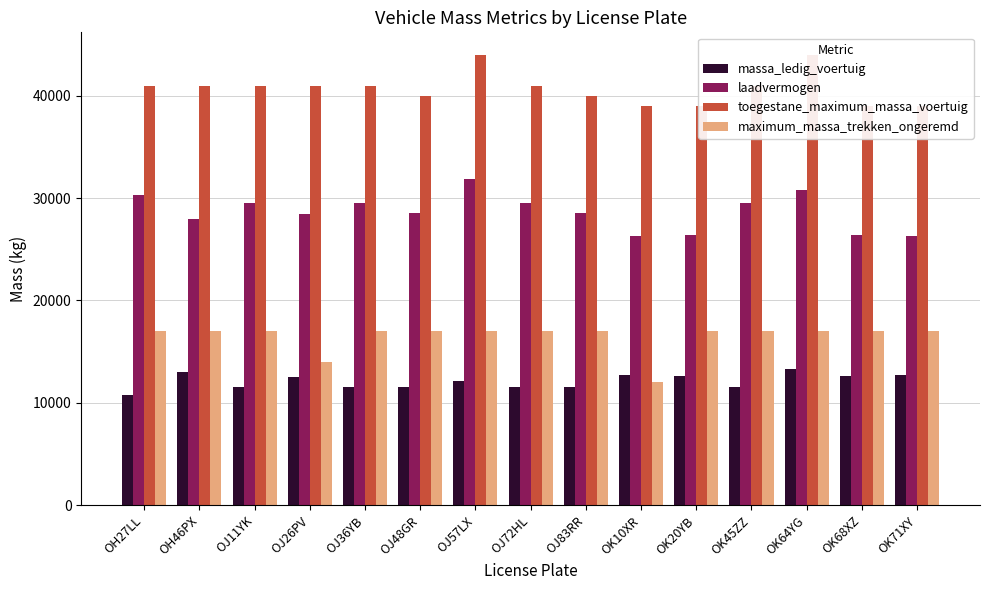

What is the difference between the maximum and minimum values in the laadvermogen series?

5570